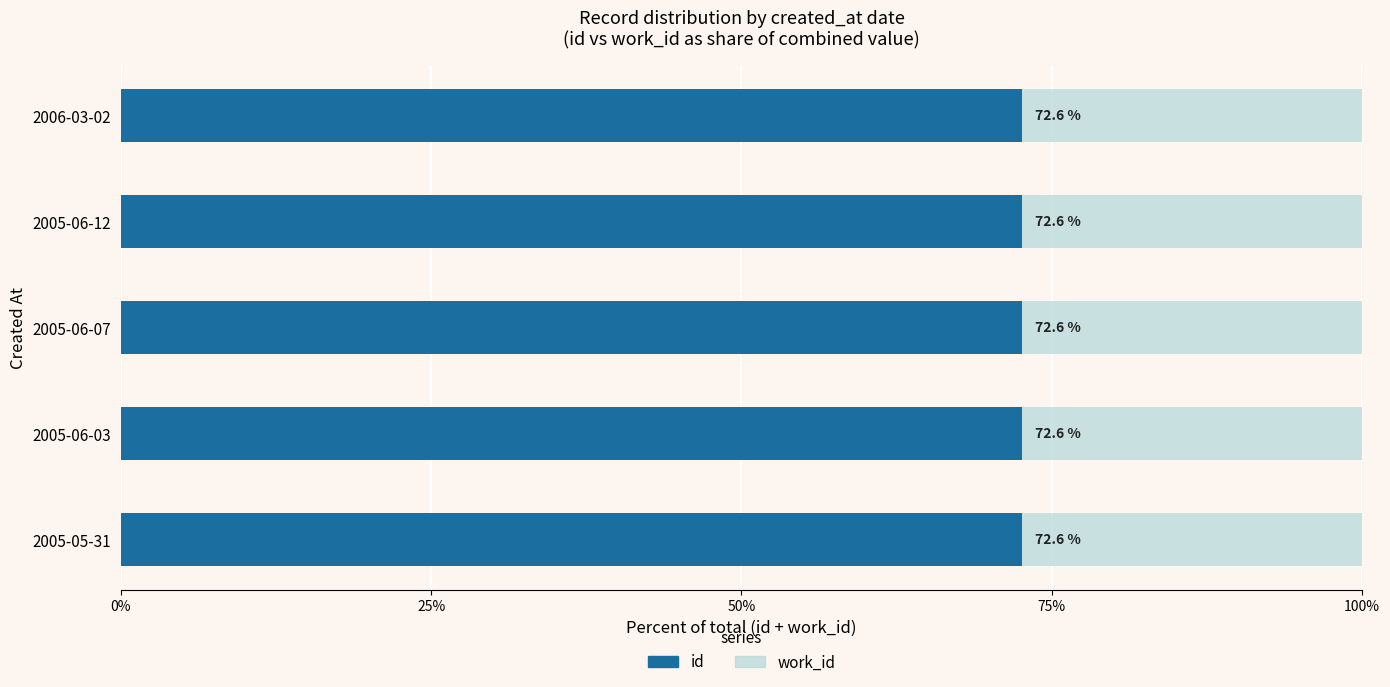

What value does the id series have at 2005-06-03?

72.6